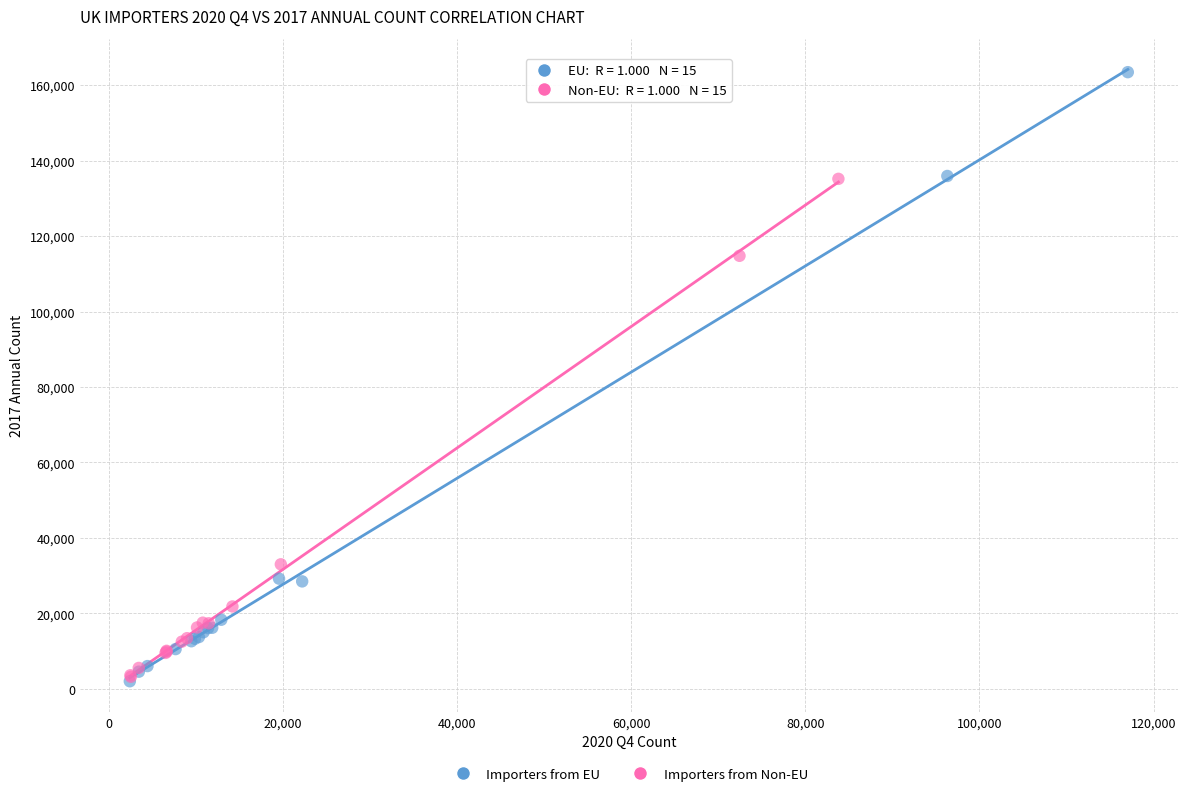

Which series contains the highest Y value?

Importers from EU